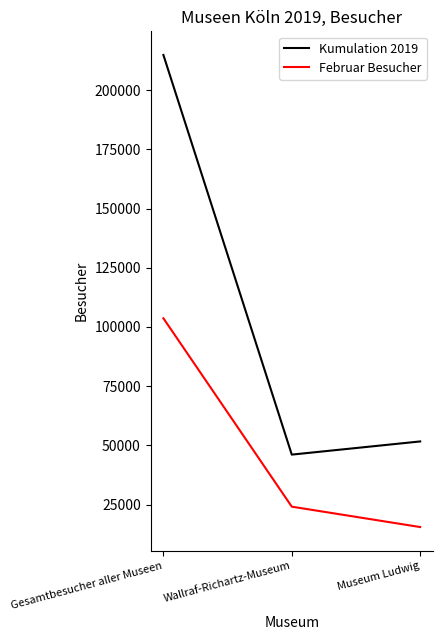

Which series has the largest range (max minus min)?

Kumulation 2019